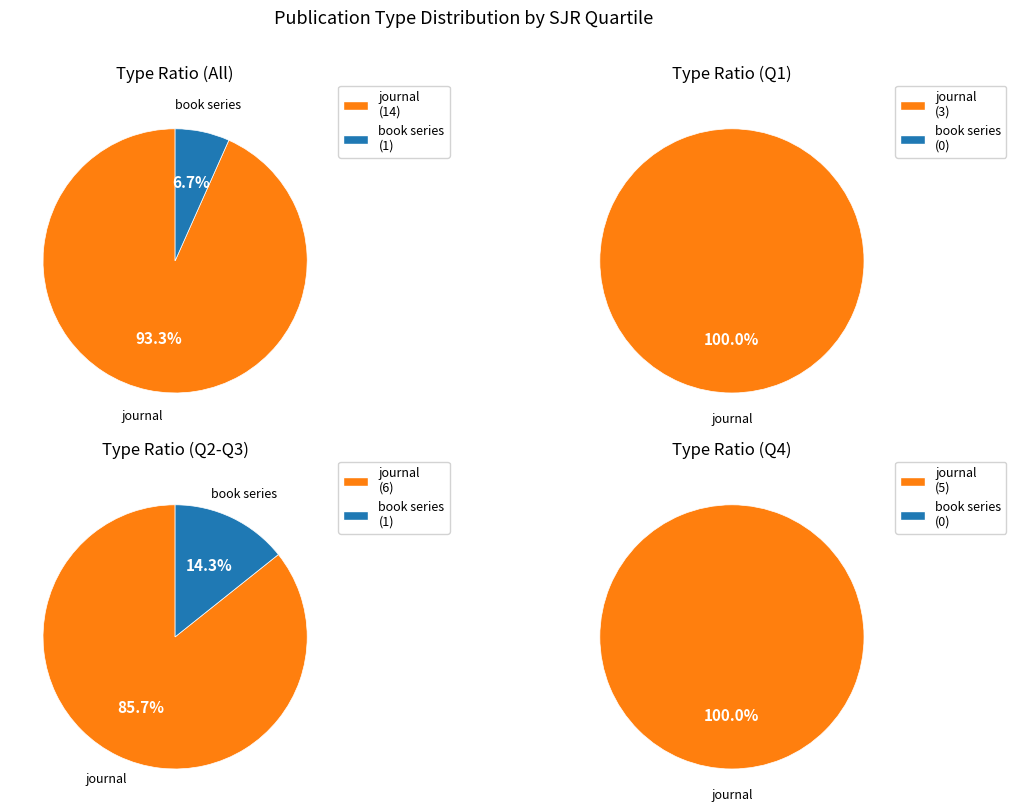

How many slices are in this pie chart?

2